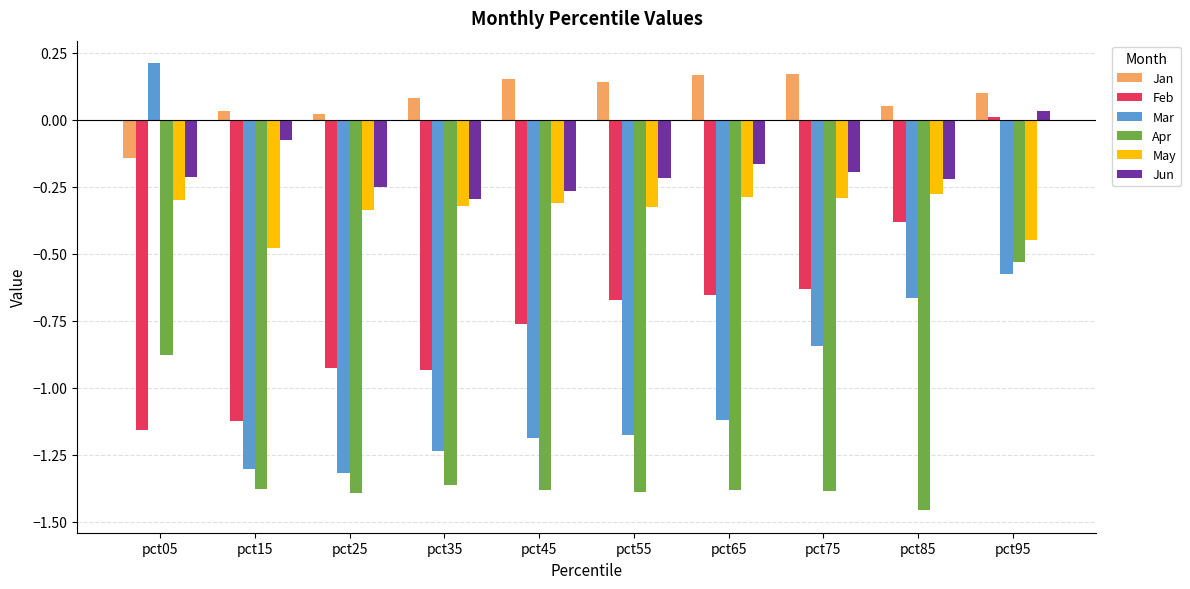

Where does the Mar series first go above -1?

pct05